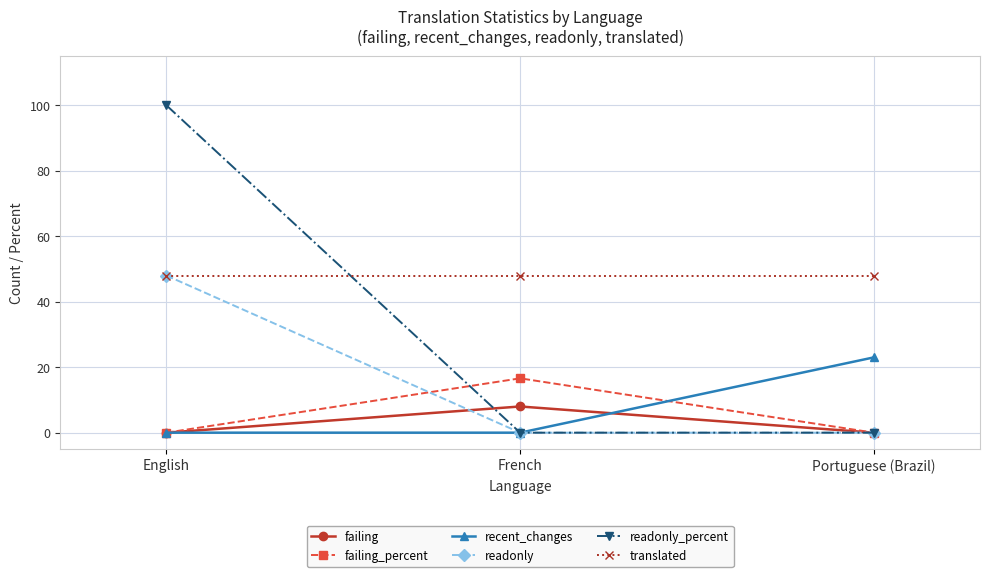

How many categories are shown in the chart?

3